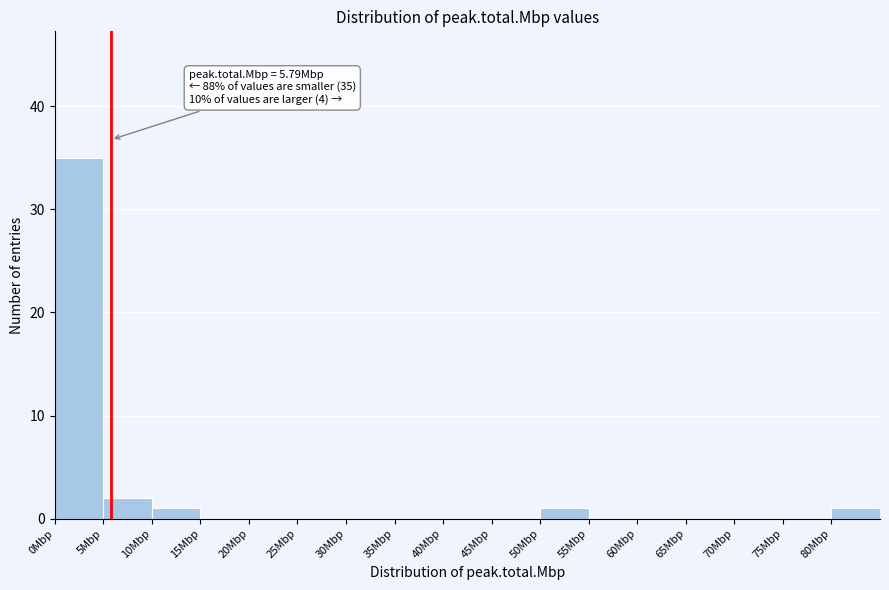

Over which range of the x-axis is the bar tallest?

0 to 5